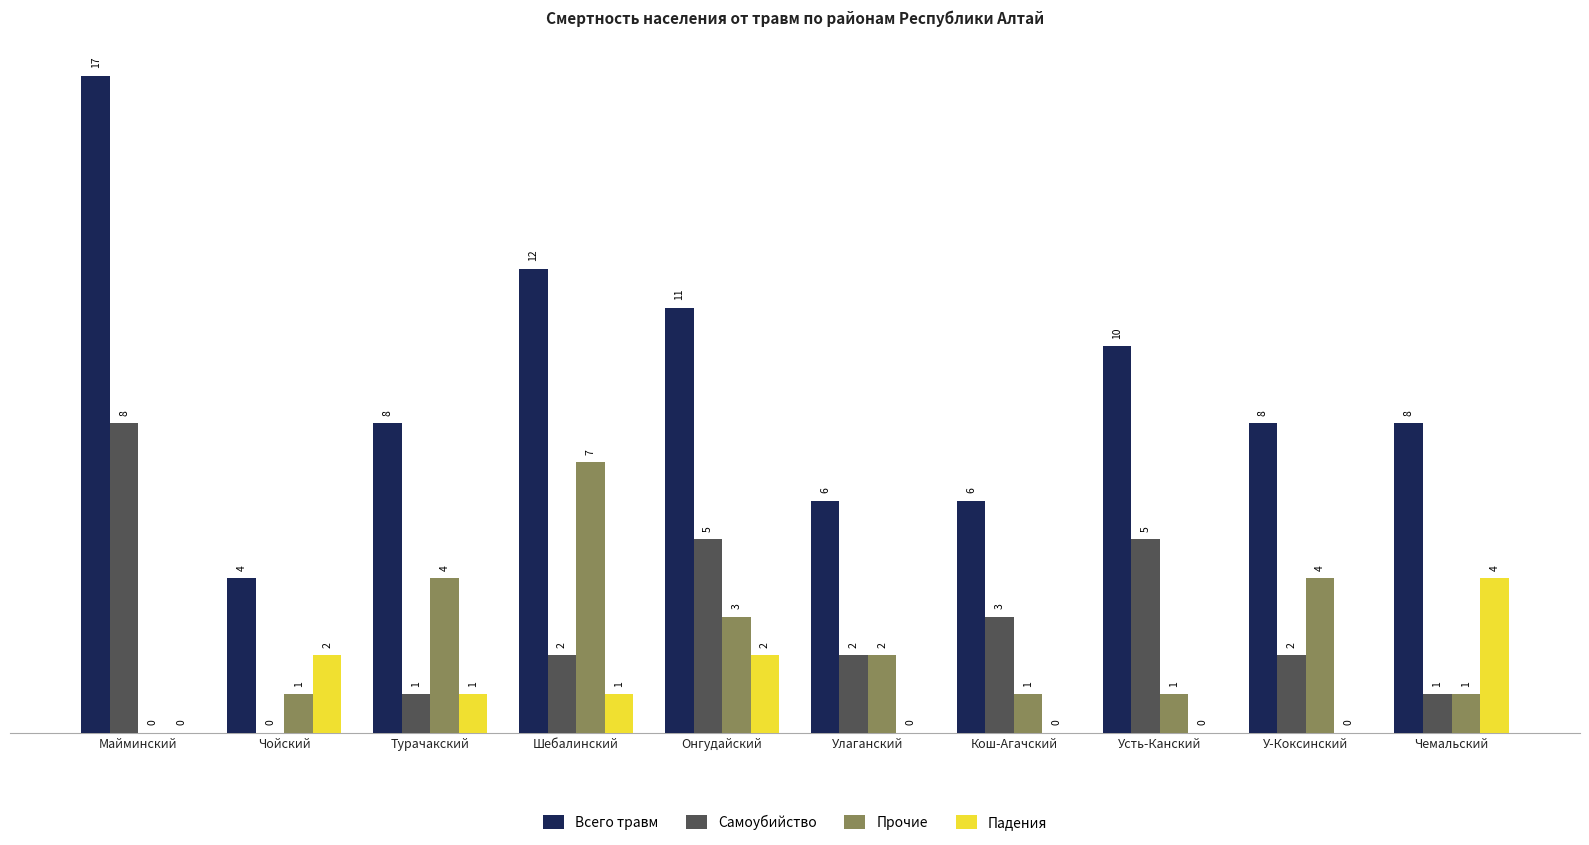

Between У-Коксинский and Чемальский, which series saw the biggest shift?

Падения